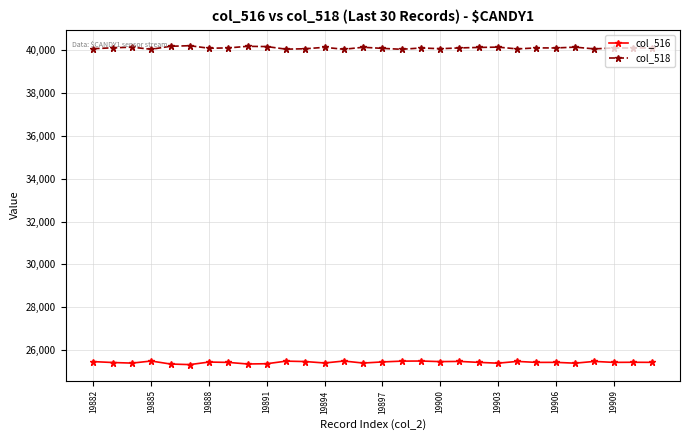

What is the smallest value displayed?

25324